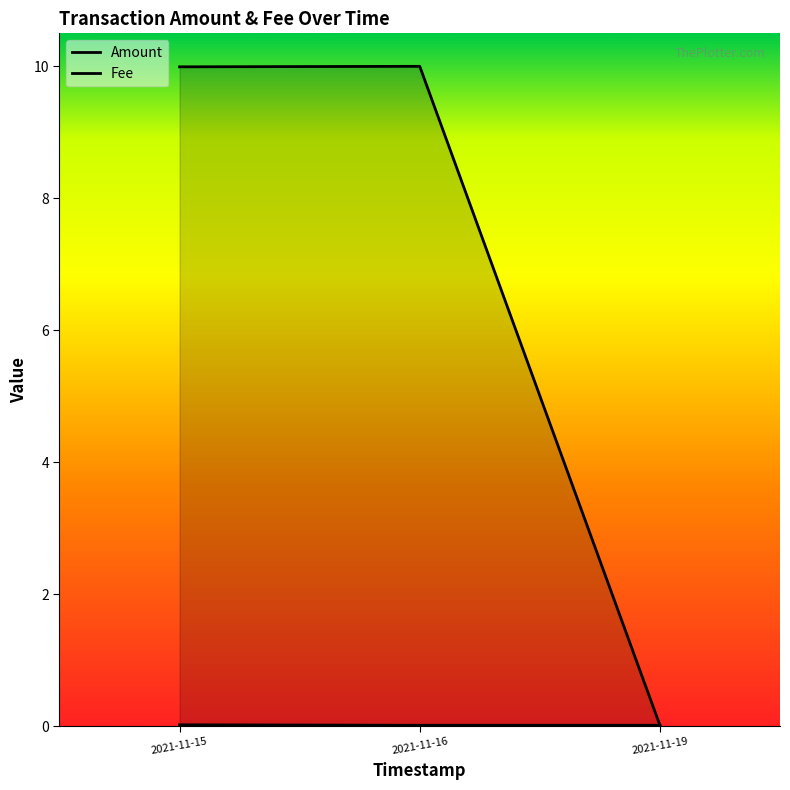

Which series has the largest total across all categories?

Amount